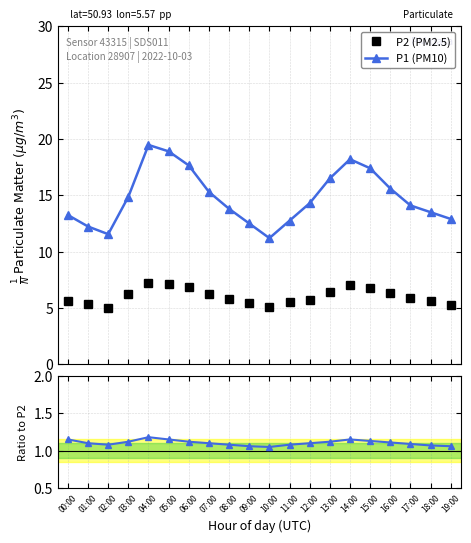

Between 13:00 and 19:00, which series saw the biggest shift?

P1 (PM10)